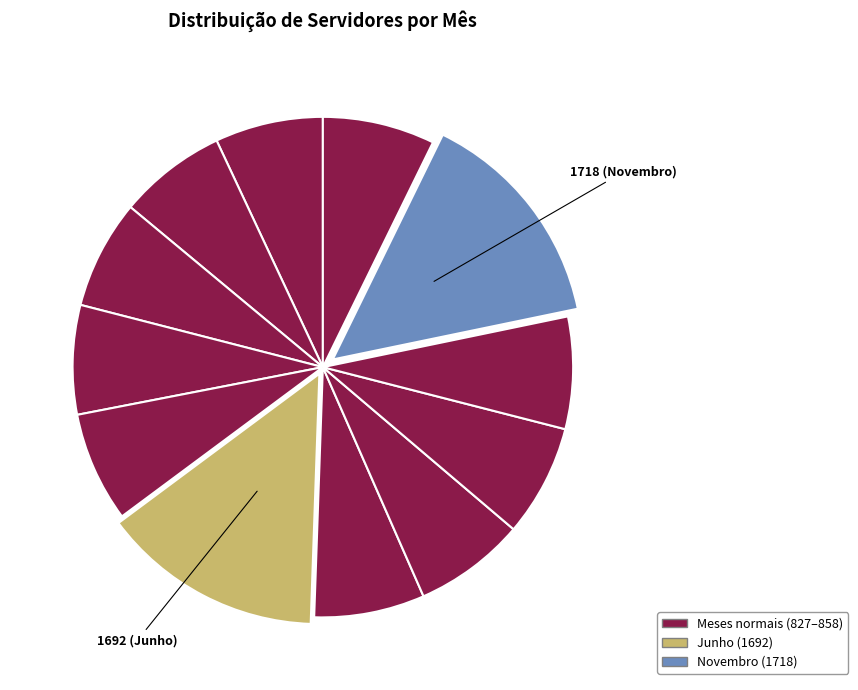

How many segments does this pie chart have?

12